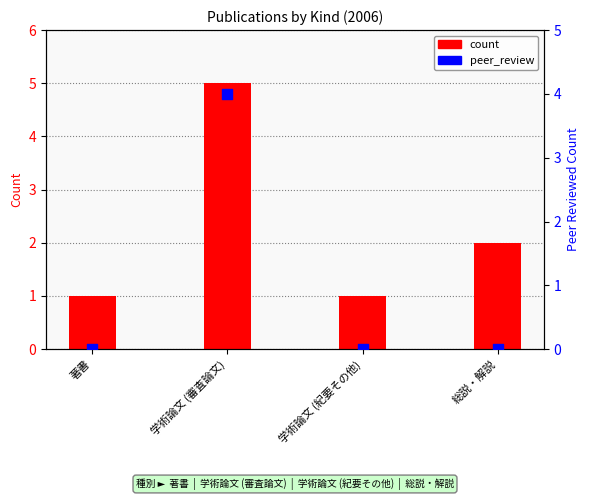

Which series reaches the maximum Y coordinate?

count